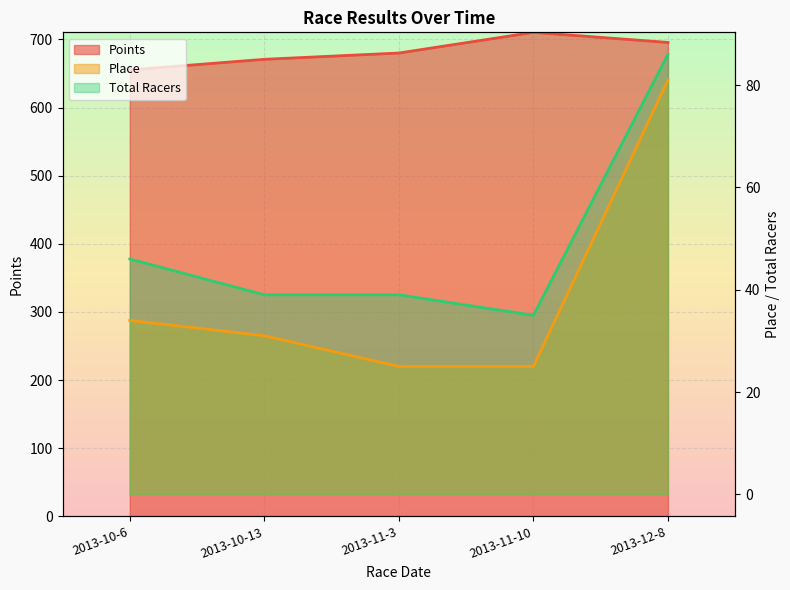

What is the difference between the Place values at 2013-11-3 and 2013-10-13?

6.0